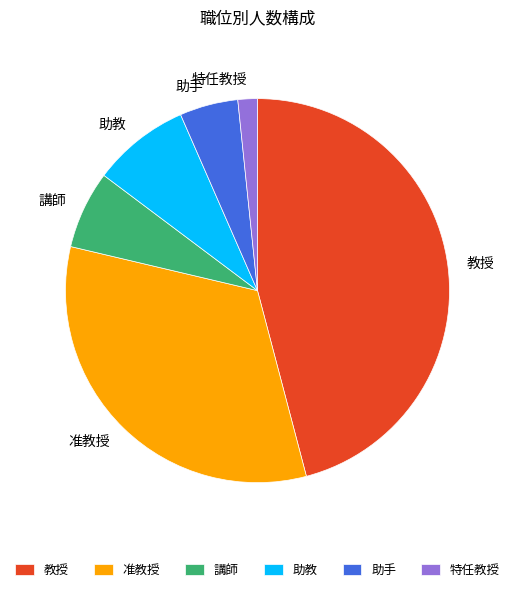

Does 助教 account for over 50% of the chart?

No